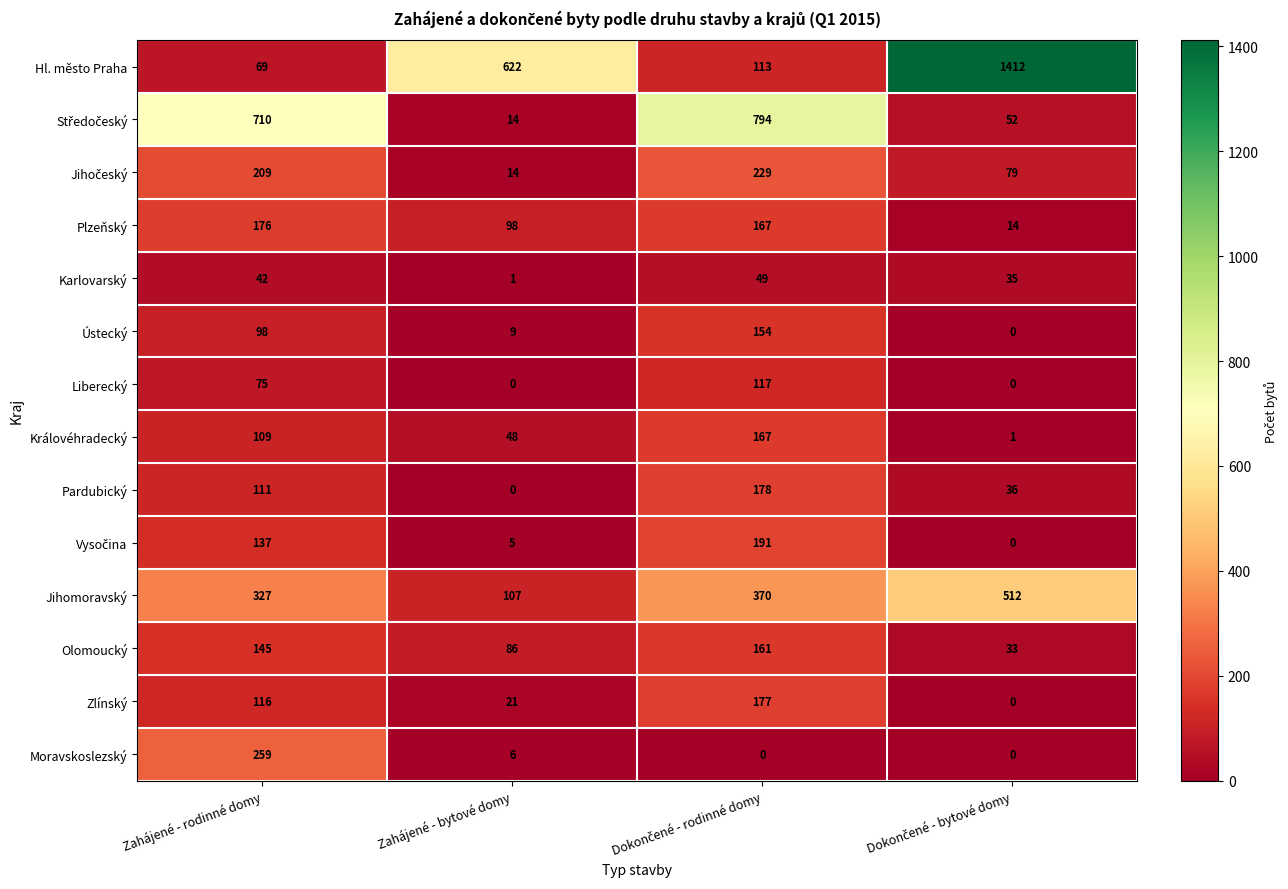

Which series has the widest spread of values?

Hl. město Praha